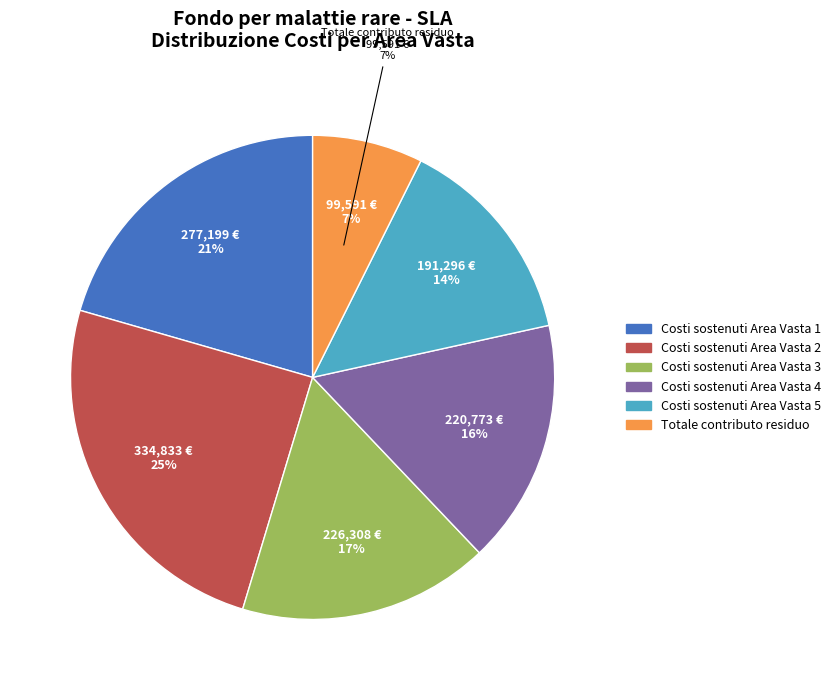

To the nearest percent, what portion does Costi sostenuti Area Vasta 2 represent?

25%